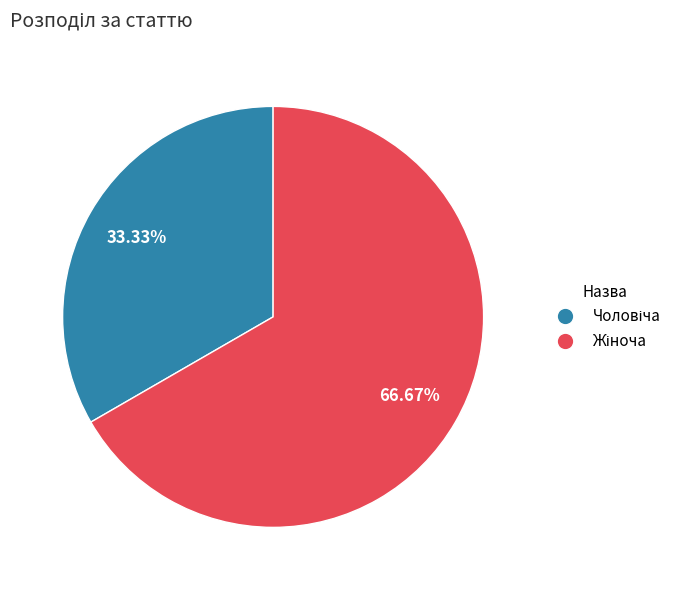

Does any single category account for the majority?

Yes